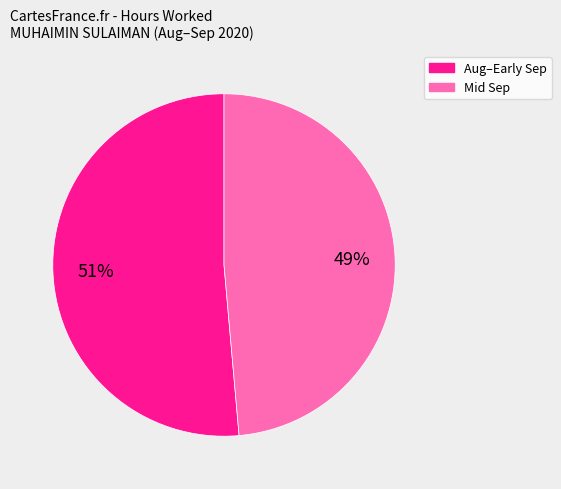

To the nearest percent, what is the average slice percentage?

50%